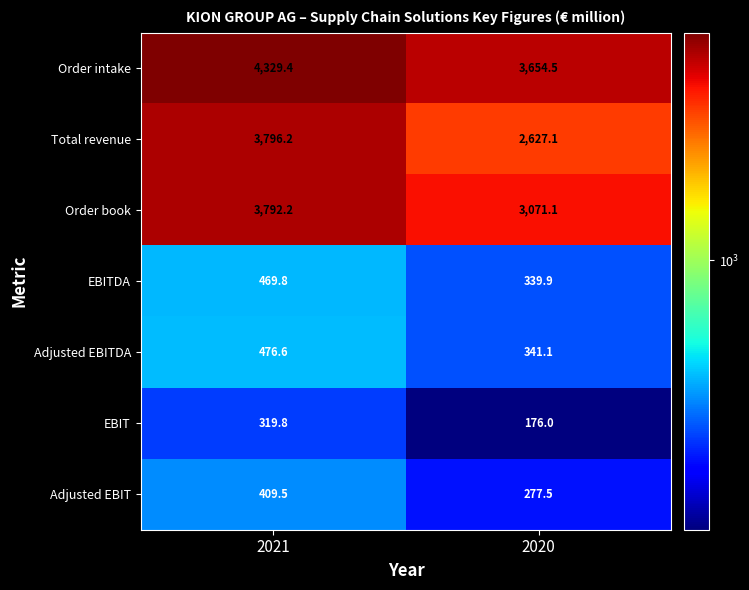

Between 2021 and 2020, which series saw the biggest shift?

Total revenue